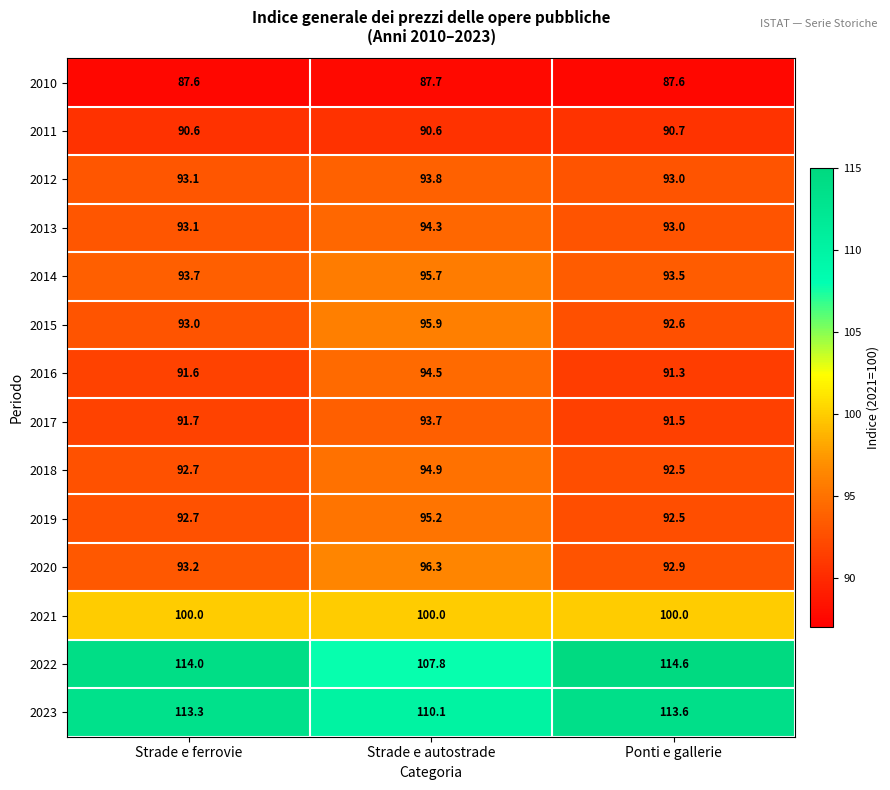

At how many categories does at least one series exceed 111?

2